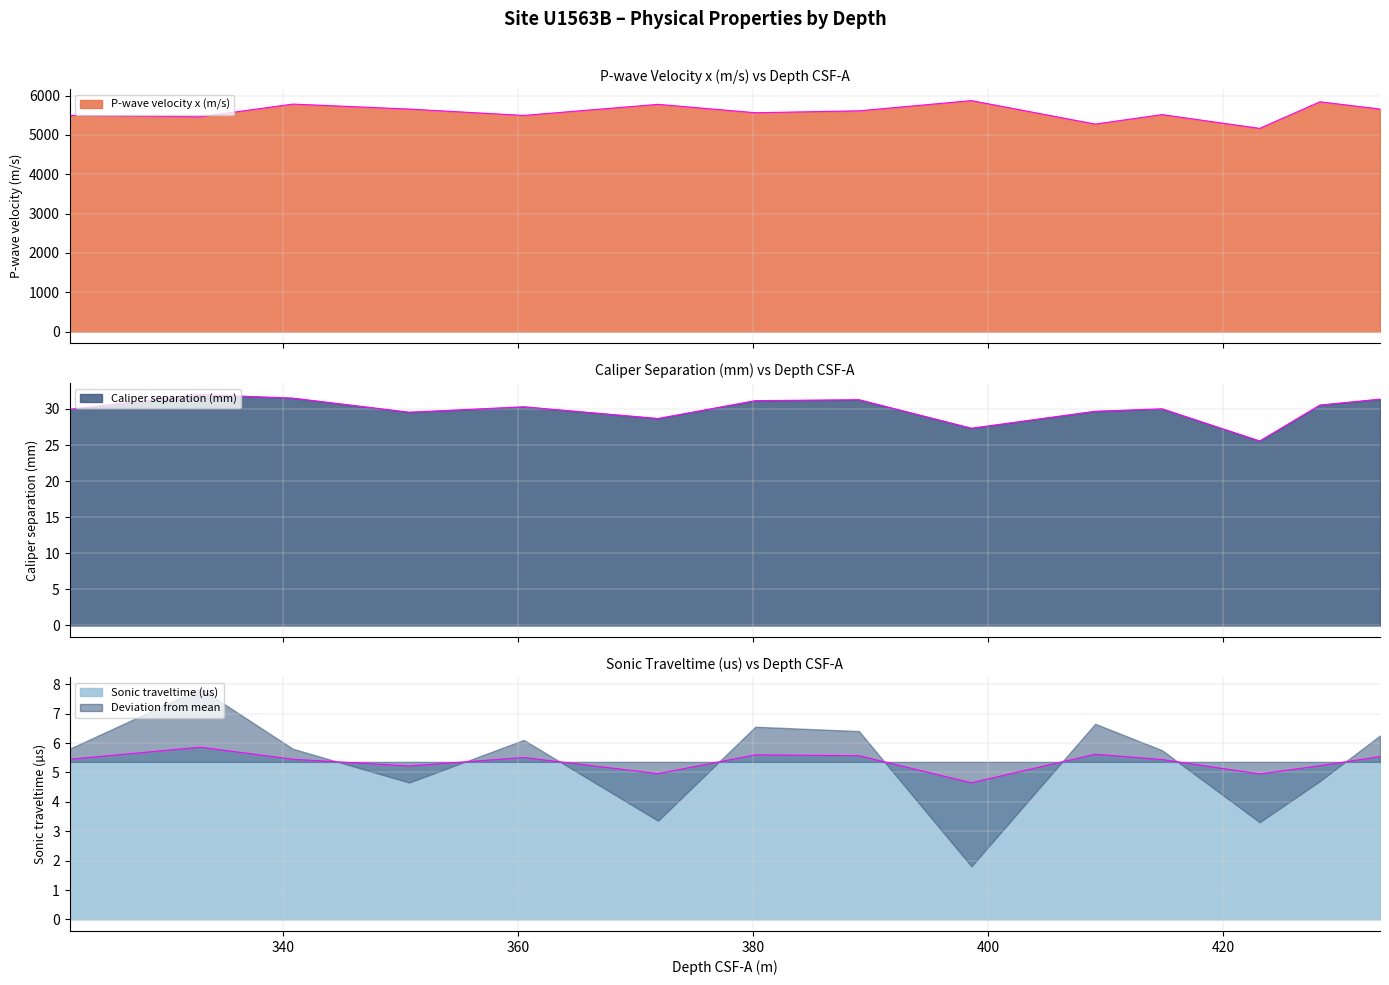

Between 321.8 and 350.7, which series saw the biggest shift?

P-wave velocity x (m/s)